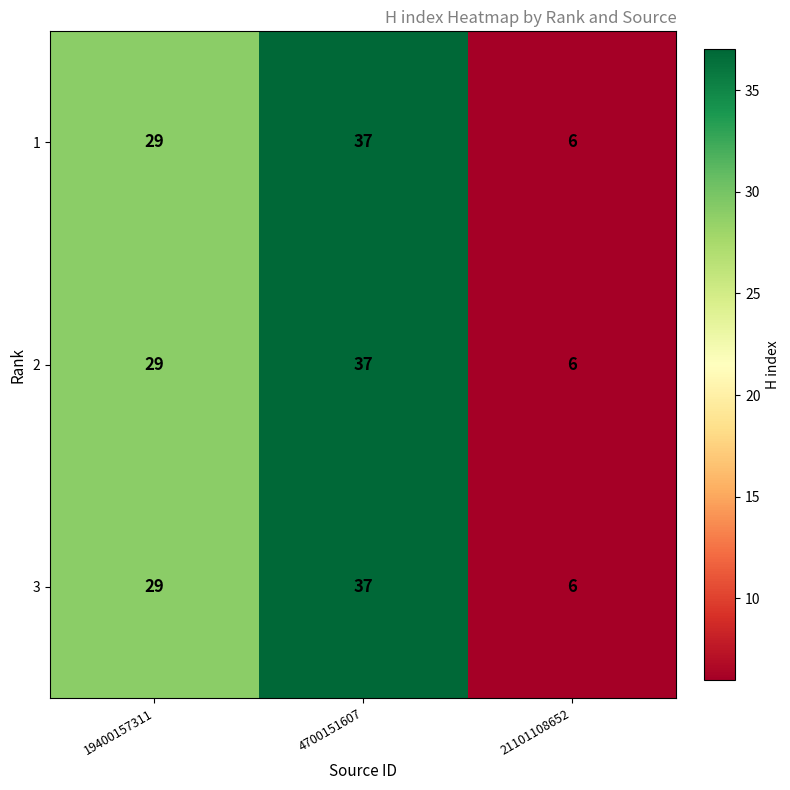

What is the sum of the 3 values at 21101108652 and 19400157311?

35